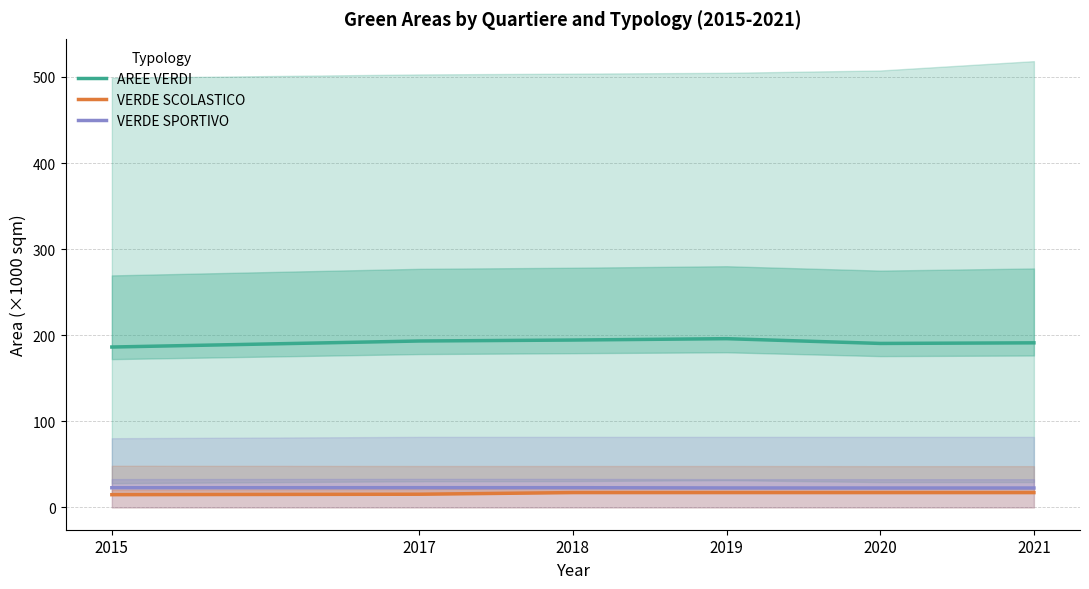

At which category does AREE VERDI reach its first local valley?

2020